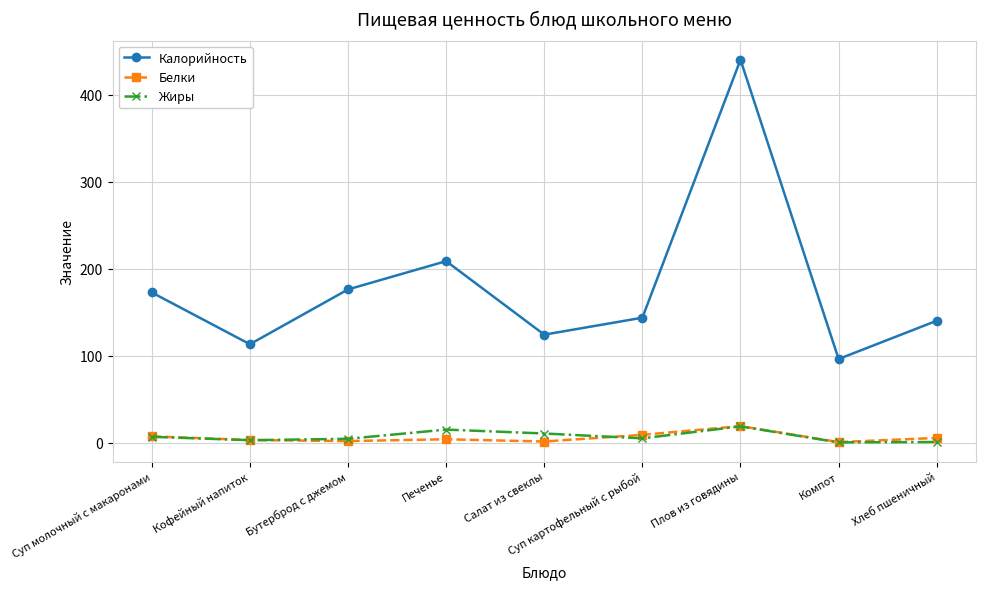

True or false: Калорийность and Жиры intersect in this chart.

False